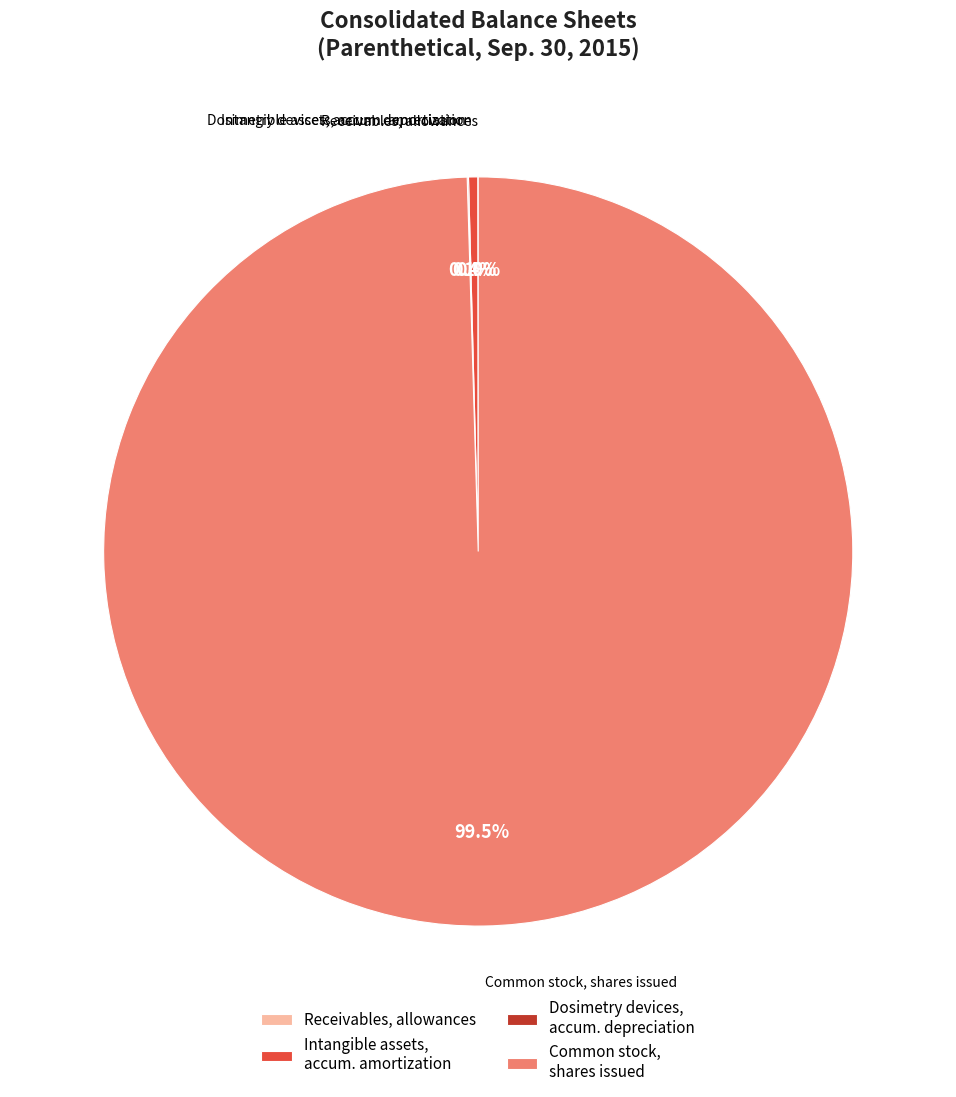

Is there a majority slice in this chart?

Yes